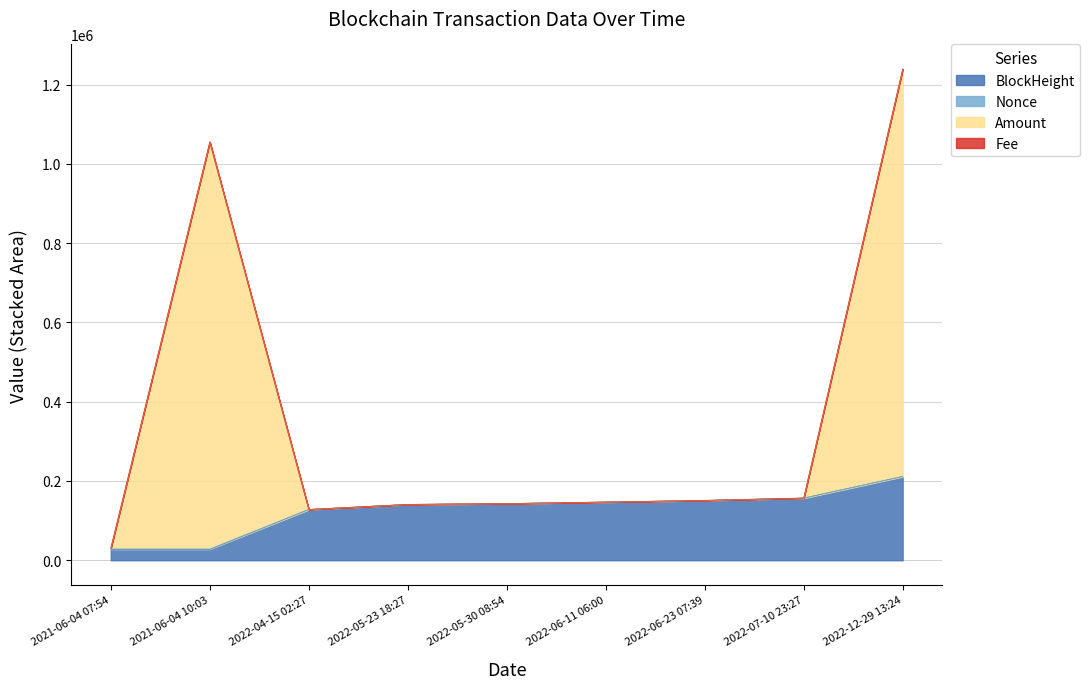

At which category is the sum across all series the highest?

2022-12-29 13:24